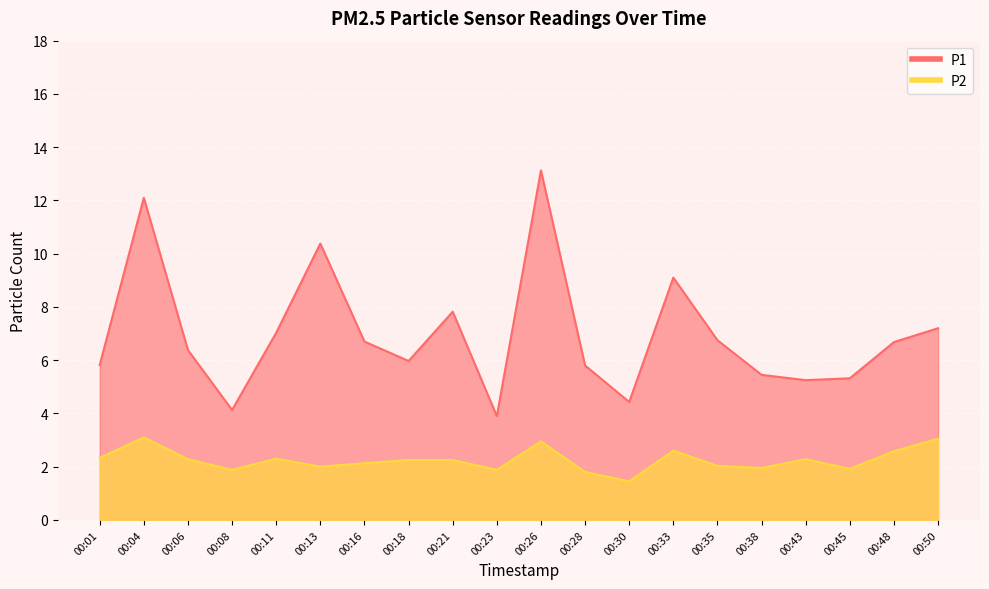

Rank the series by their average value, from highest to lowest.

P1, P2